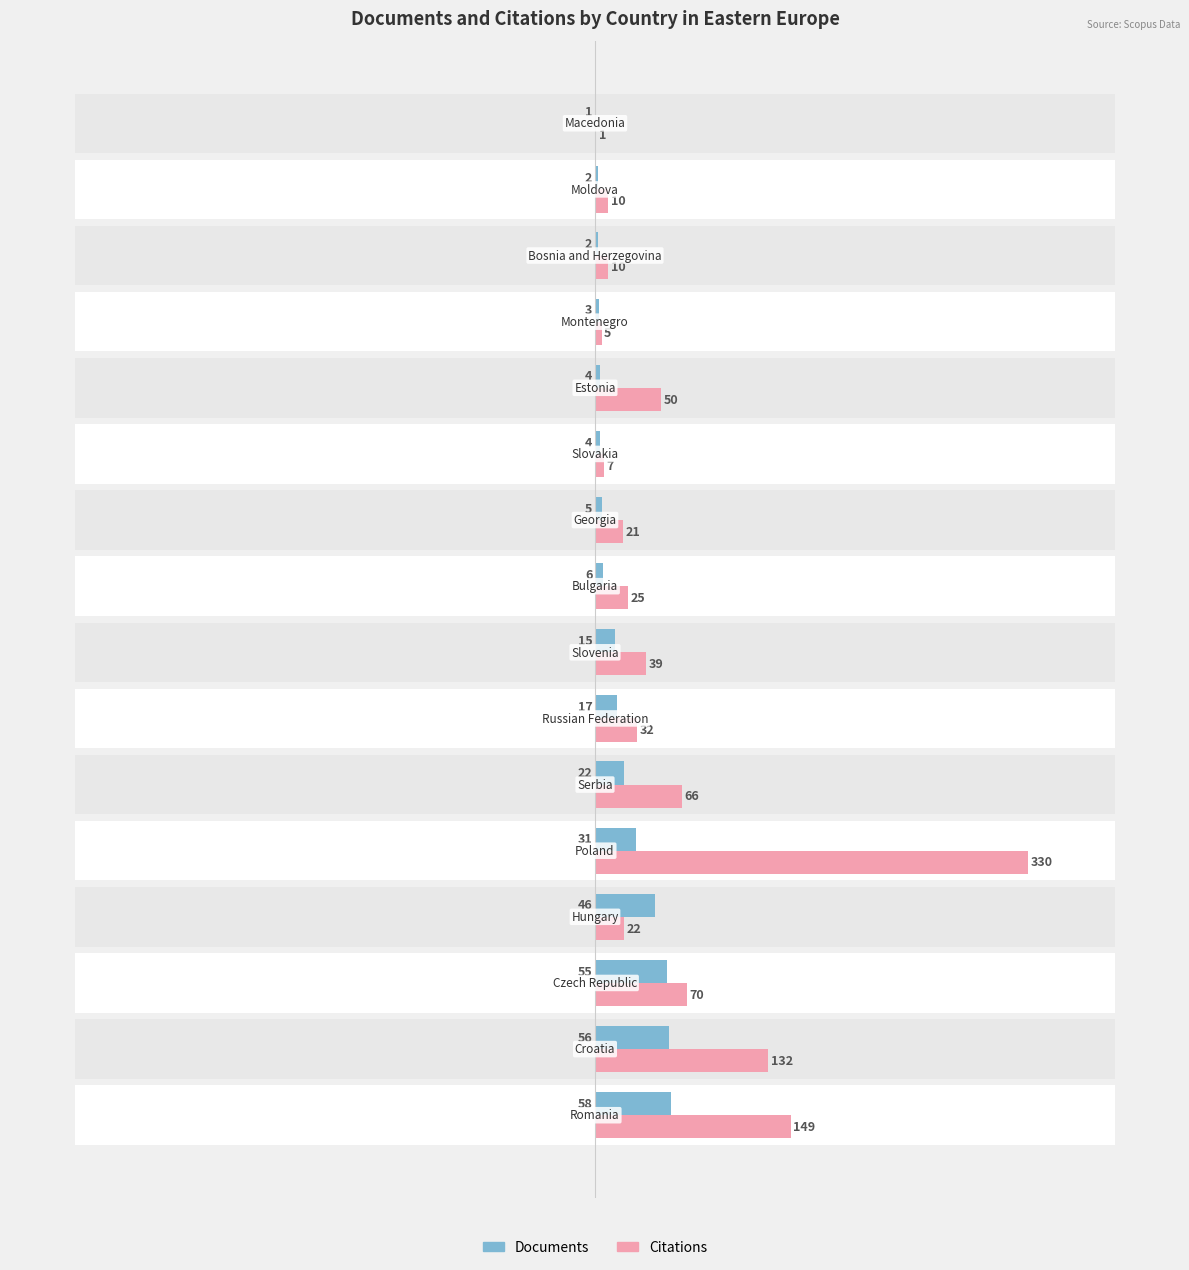

The Documents series shows 25 at 1. True or false?

False